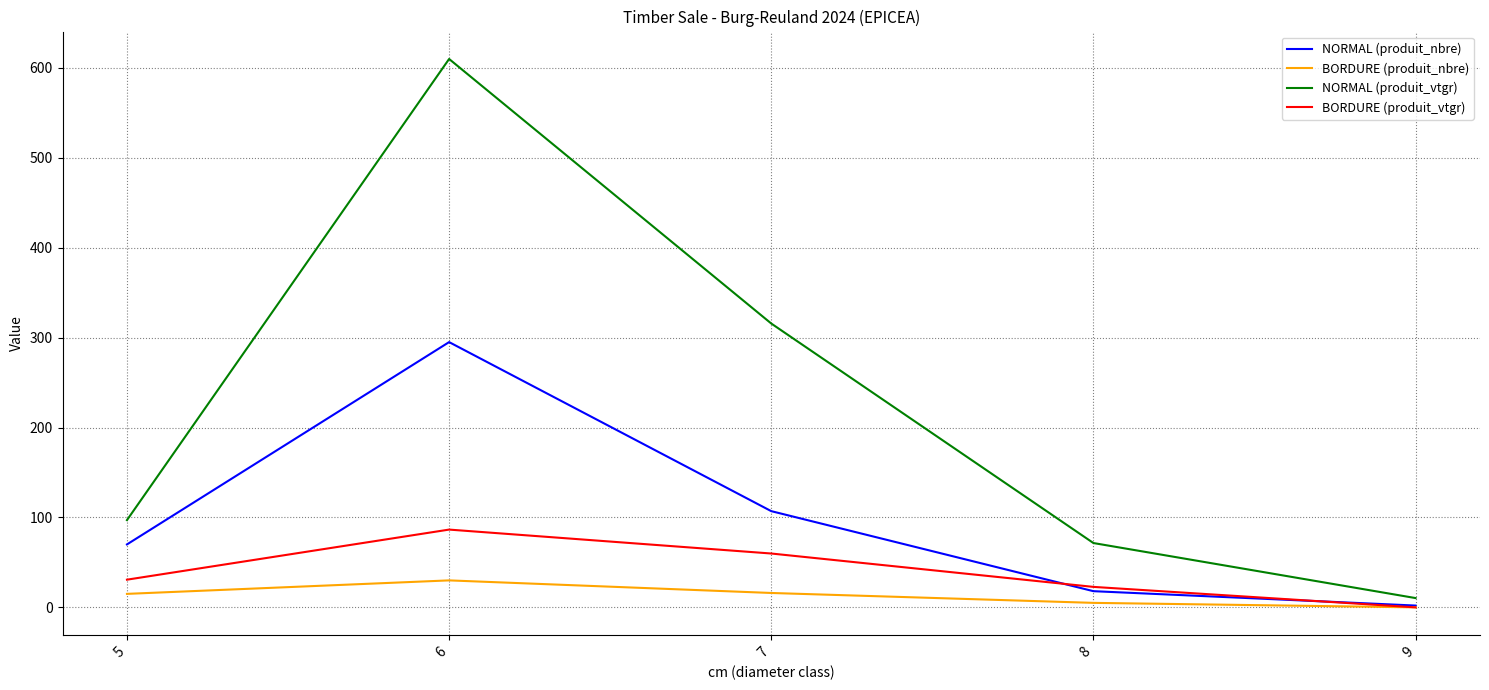

What are all the series names shown in the legend?

NORMAL (produit_nbre), BORDURE (produit_nbre), NORMAL (produit_vtgr), BORDURE (produit_vtgr)